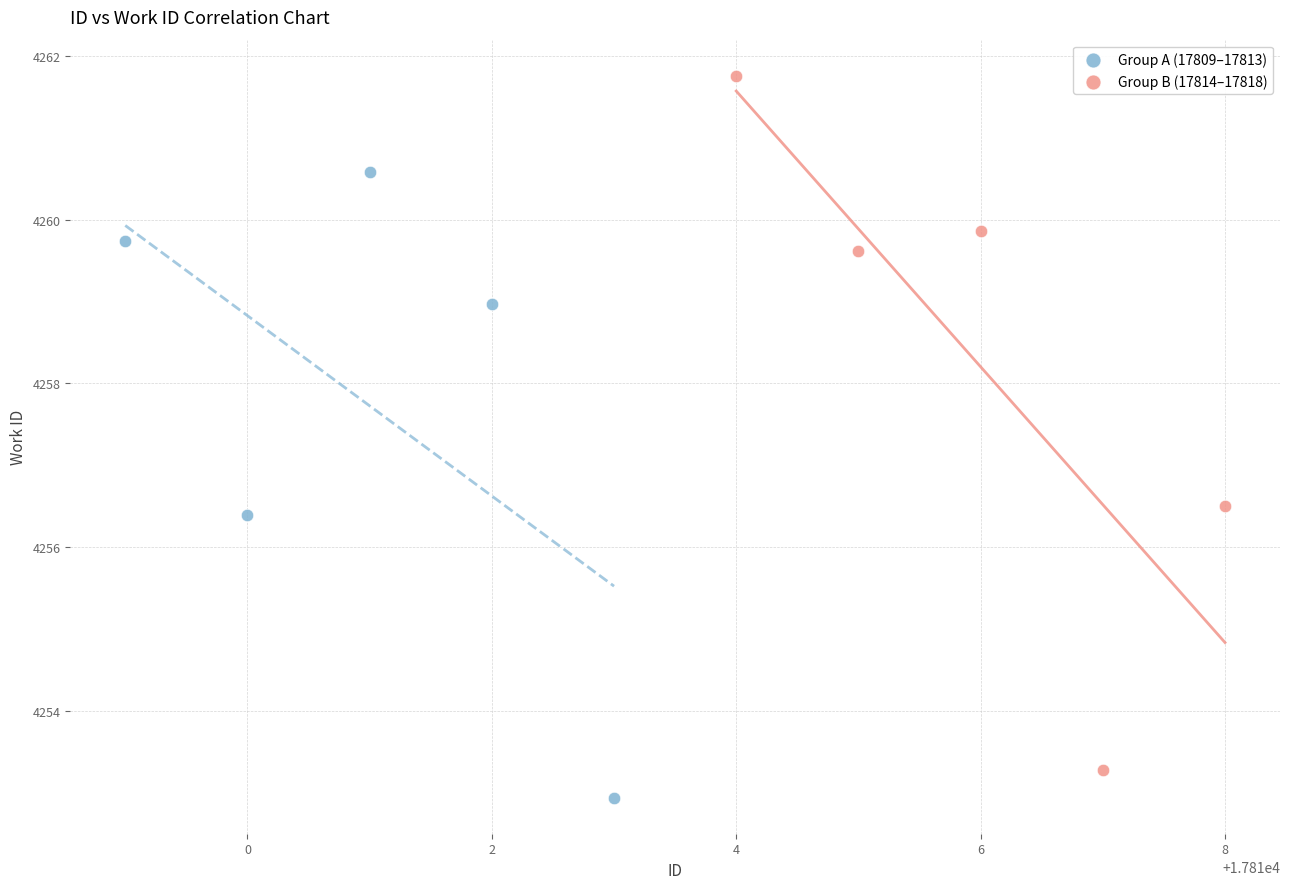

Which series has the widest spread of Y values?

Group B (17814–17818)